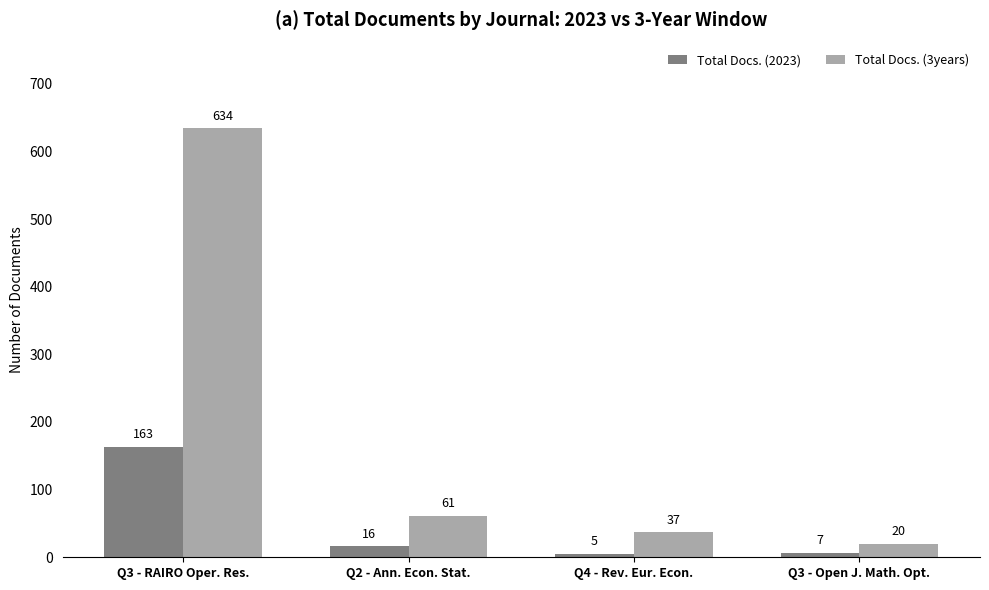

How many data points does each series have?

4